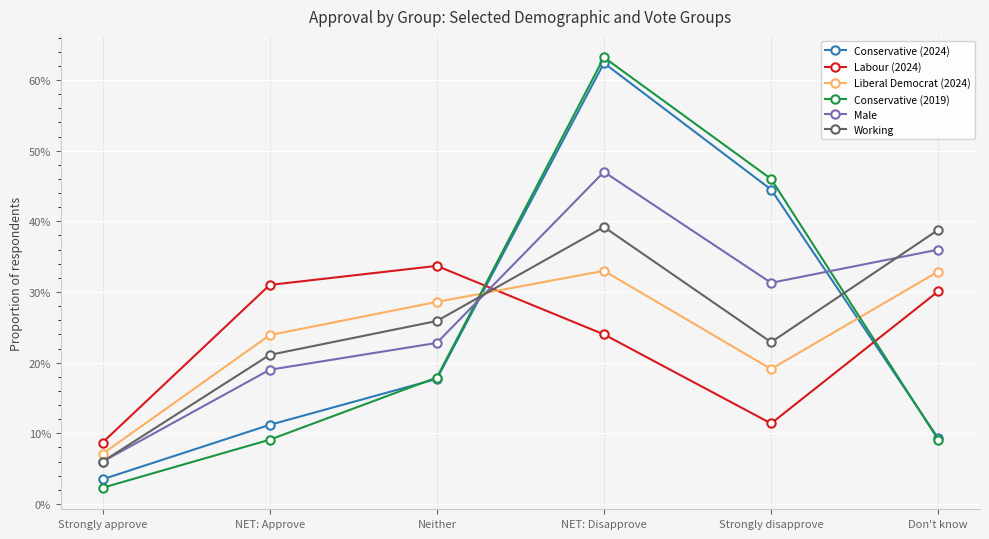

Is this an area chart (filled region under the line)?

No